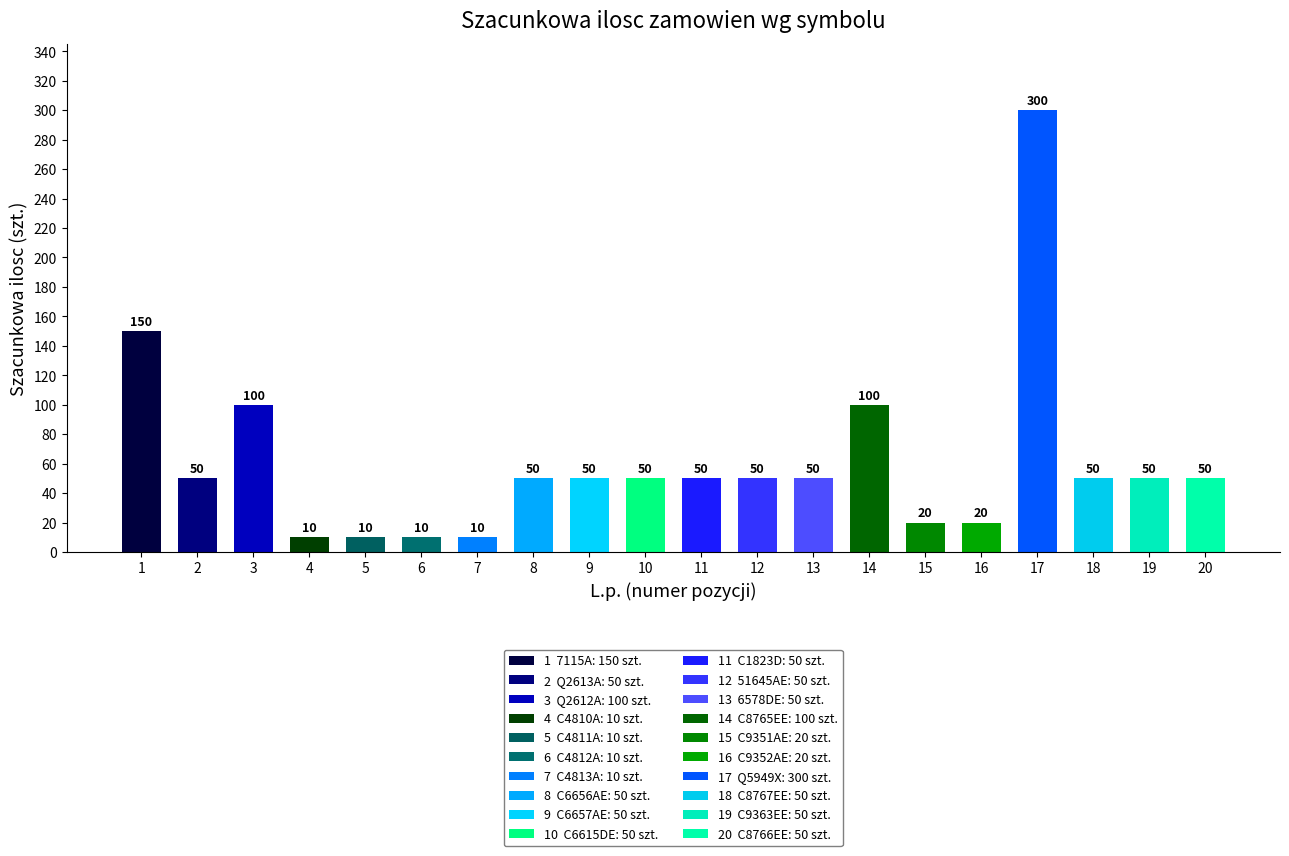

How many values are below 50?

6